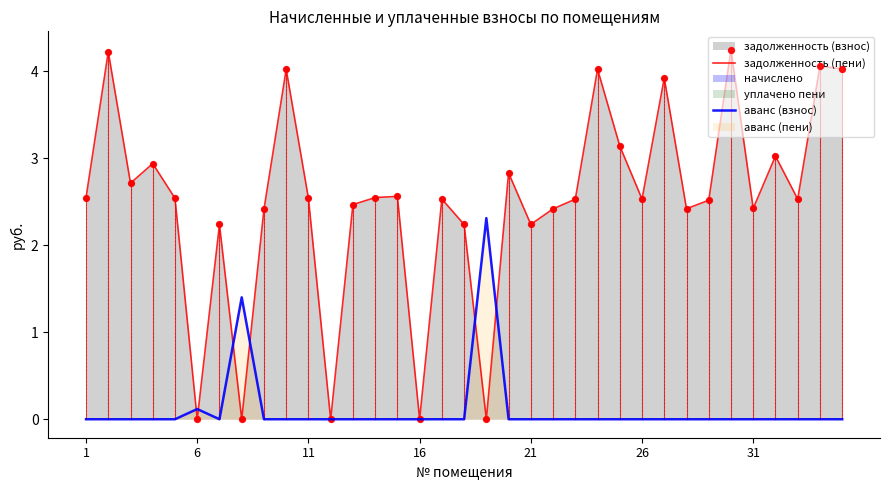

At how many categories does at least one series exceed 2?

31